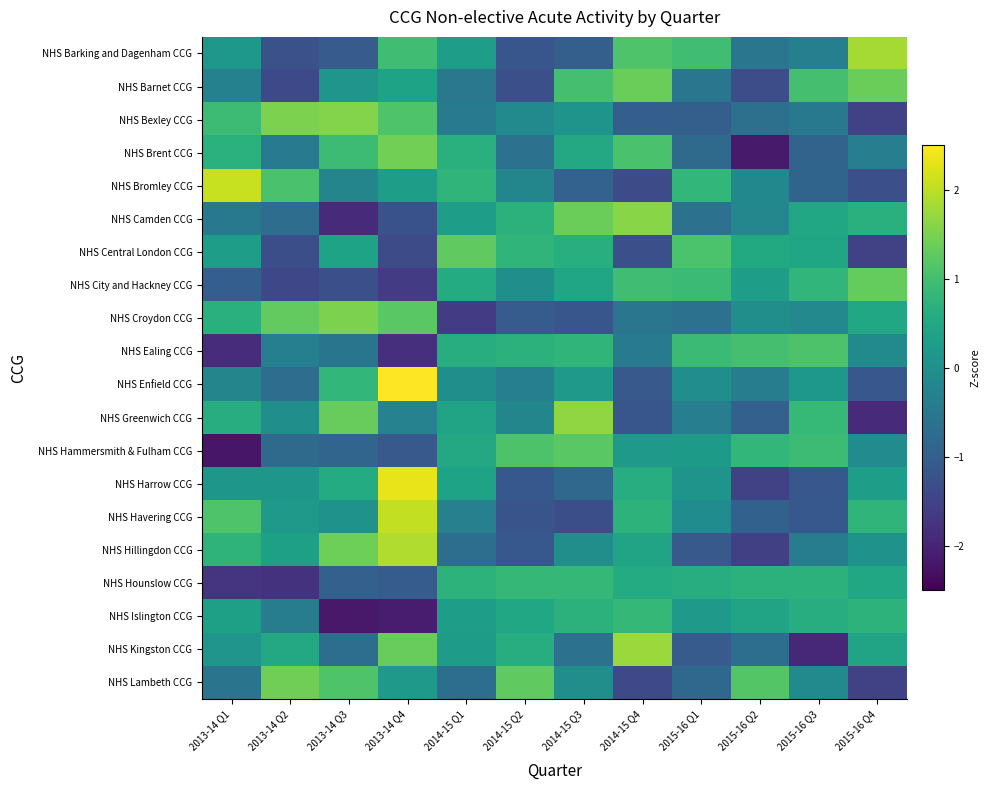

Which has a higher value, 2013-14 Q4 or 2015-16 Q3?

2013-14 Q4